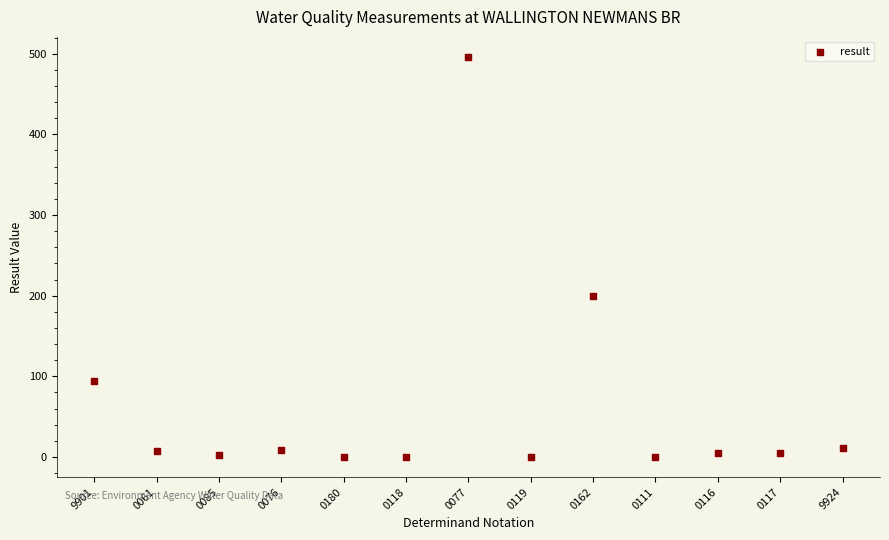

What Y value in the scatter plot is closest to 248?

200.0